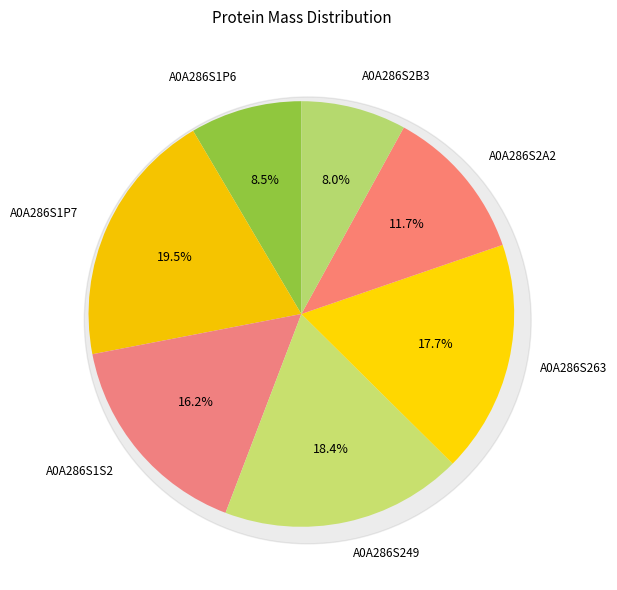

Count the number of slices in the pie.

7